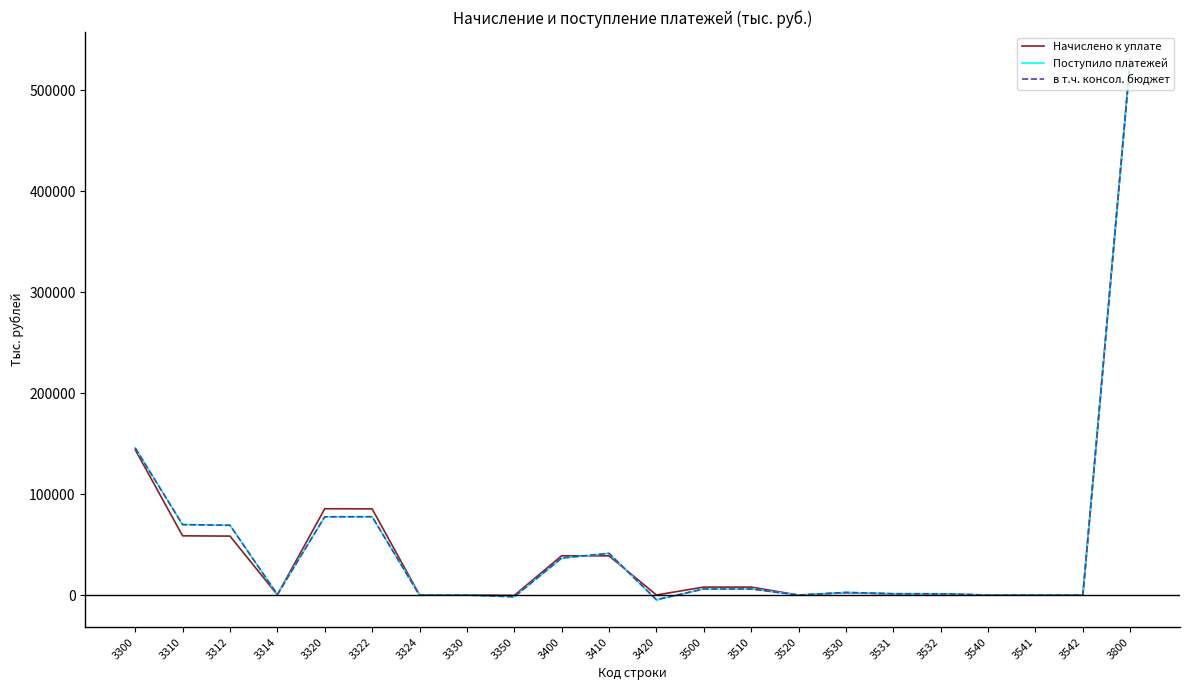

List the series in order of their overall mean, highest first.

Начислено к уплате, в т.ч. консол. бюджет, Поступило платежей